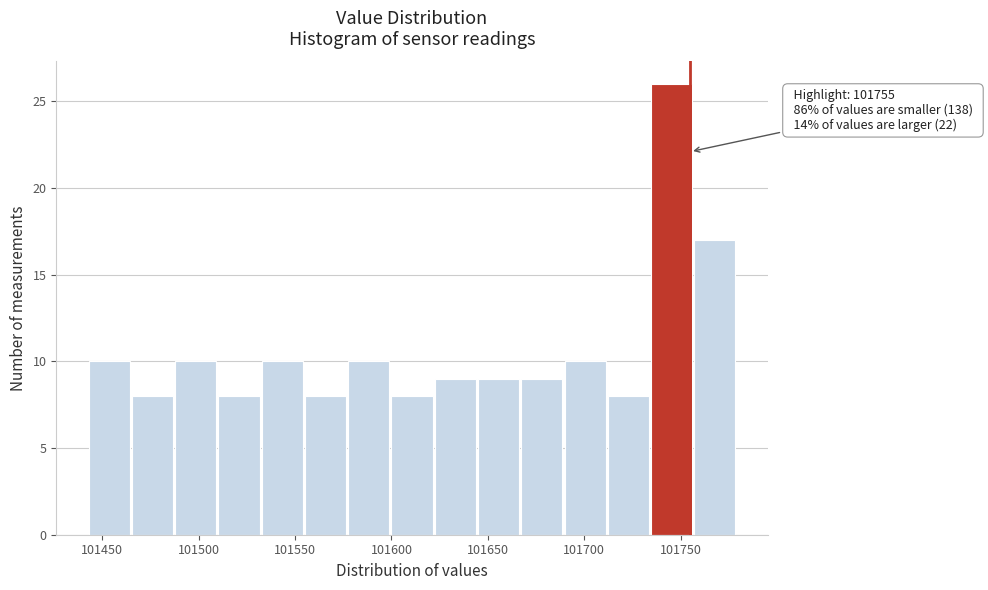

Which range on the x-axis has the tallest bar?

101735 to 101755